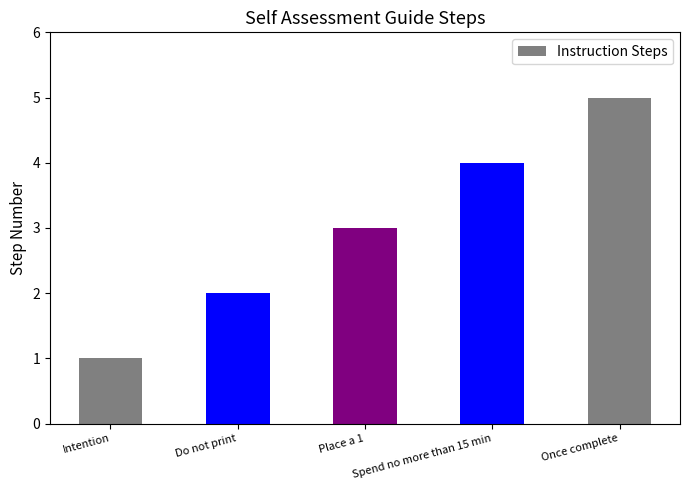

What value does the data have at Spend no more than 15 min?

4